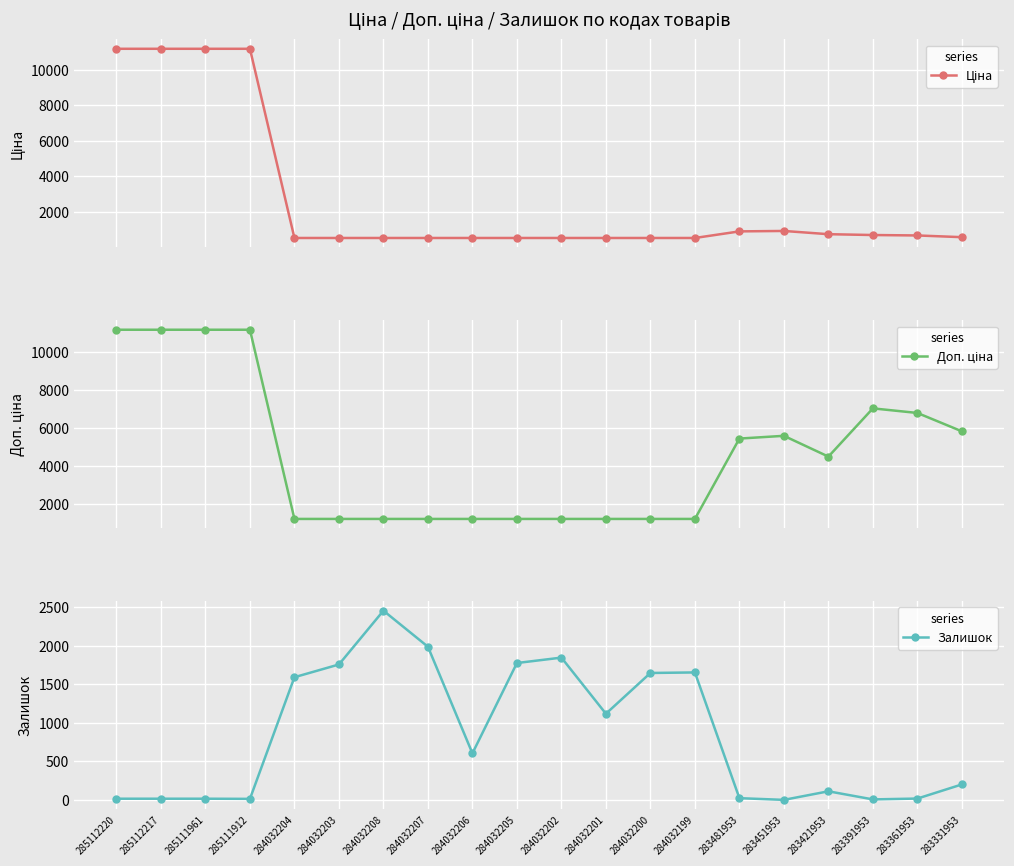

True or false: Доп. ціна has more than 1 points higher than both neighbors.

True